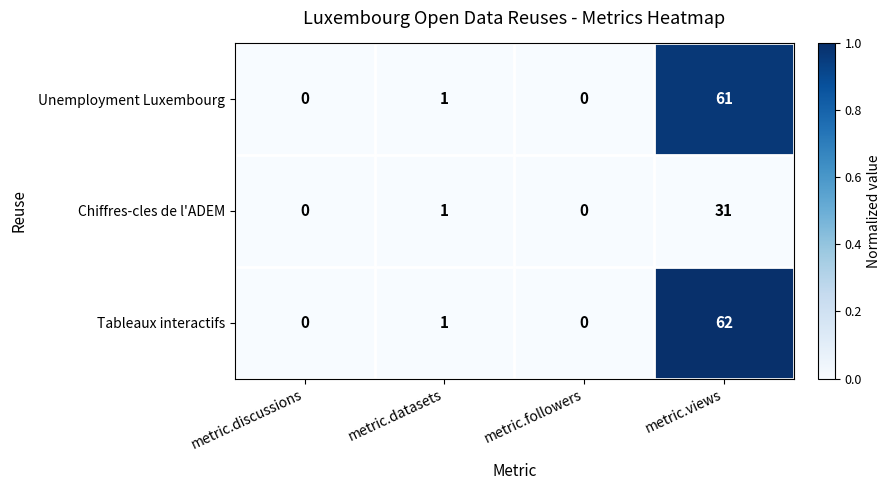

Which series has the largest total across all categories?

Tableaux interactifs